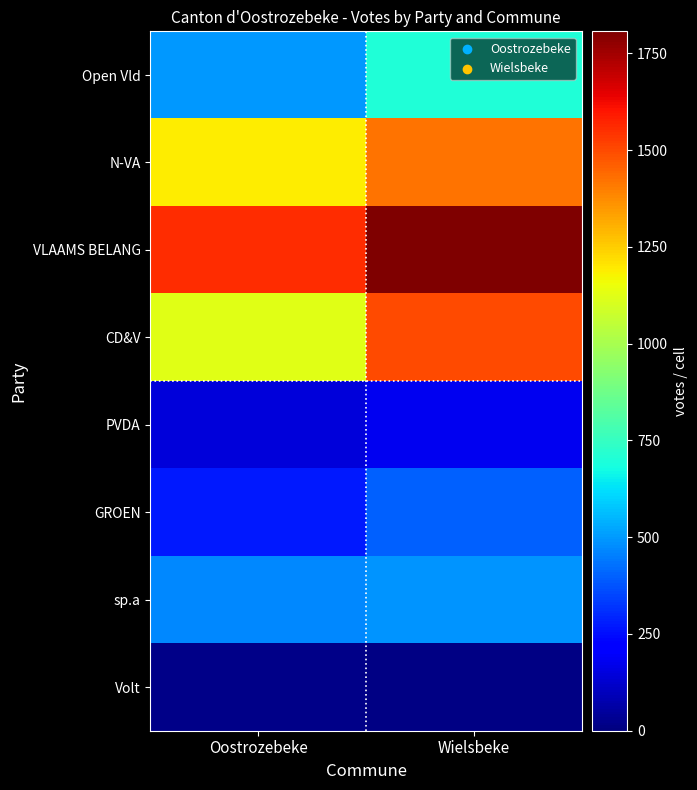

At how many categories does at least one series exceed 61?

2